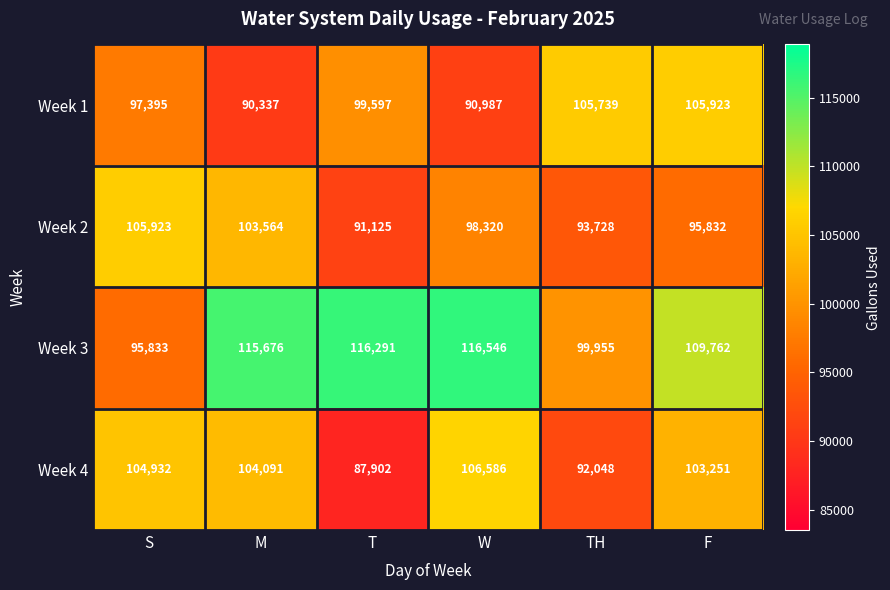

Which series has the largest range (max minus min)?

Week 3